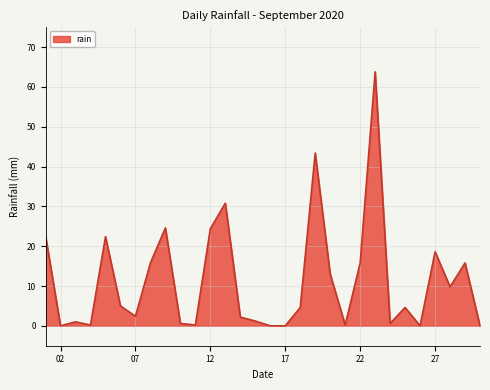

Count the number of categories in the chart.

30